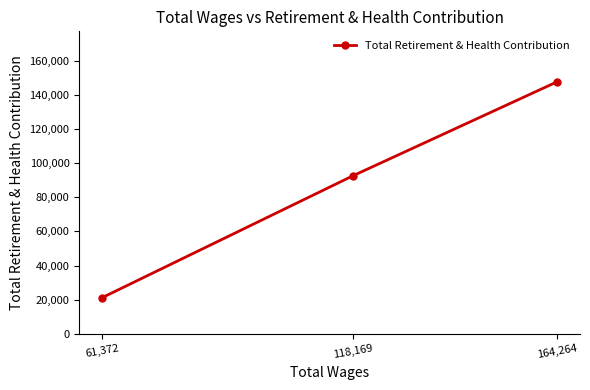

What is the average value?

87135